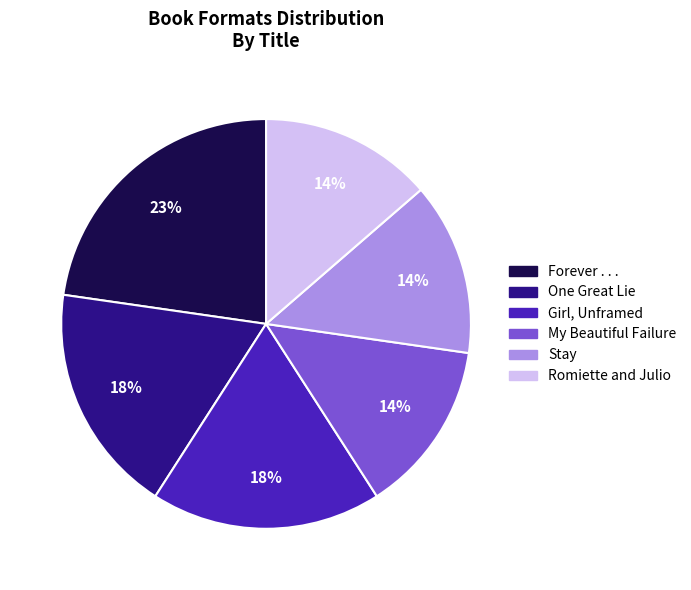

Is the sum of Girl, Unframed and One Great Lie greater than half?

No